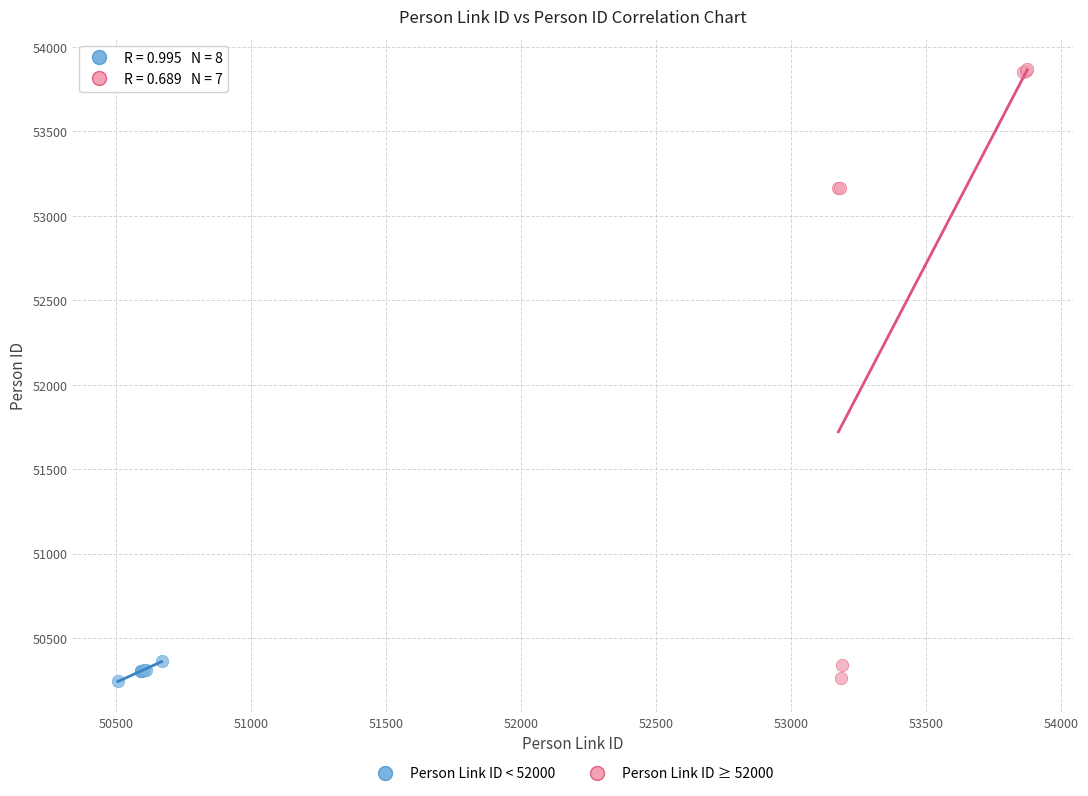

Which series has the widest spread of Y values?

Person Link ID ≥ 52000